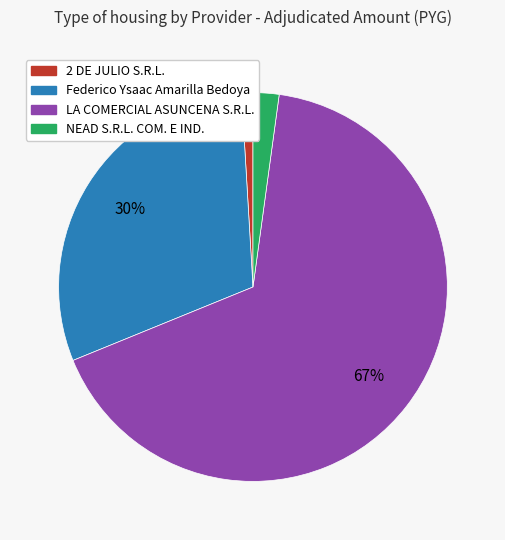

Is the sum of LA COMERCIAL ASUNCENA S.R.L. and Federico Ysaac Amarilla Bedoya greater than half?

Yes